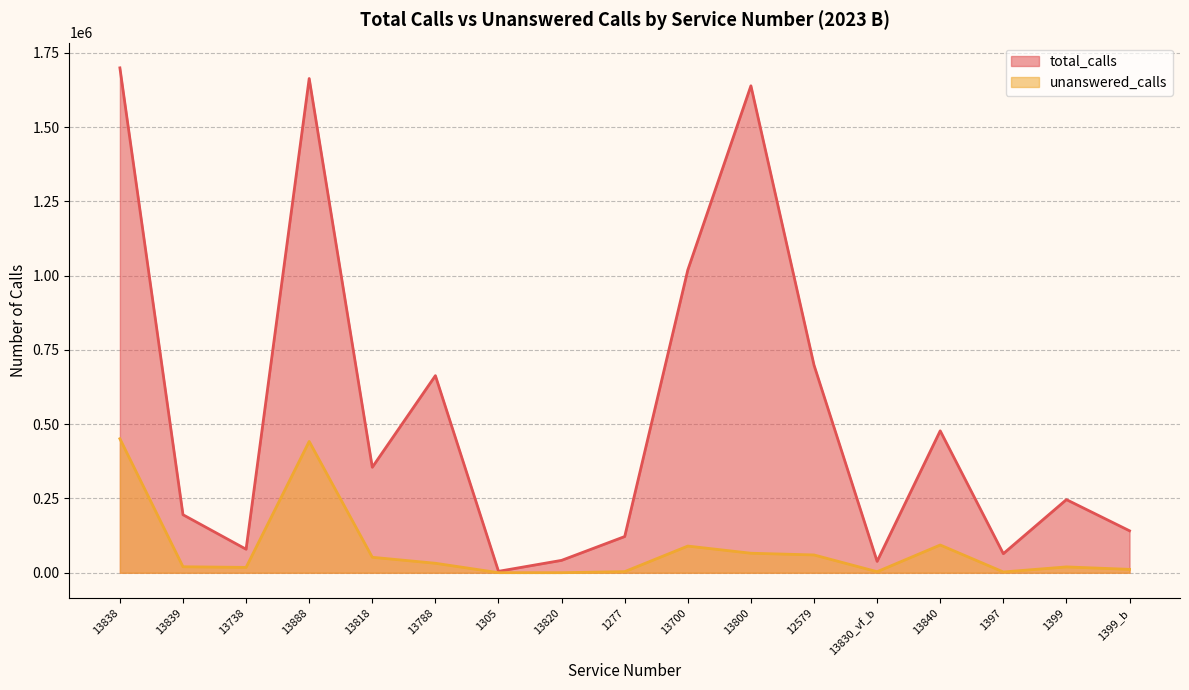

Which series changed the most between 13818 and 13820?

total_calls